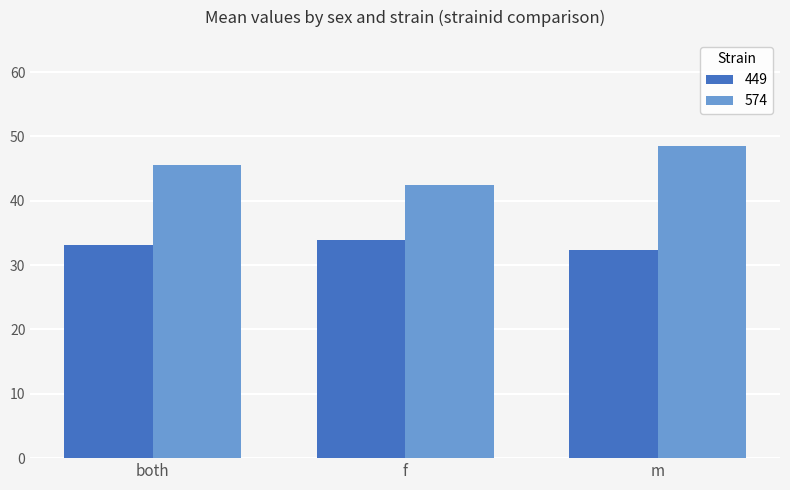

Which category has the highest value in the 449 series?

f